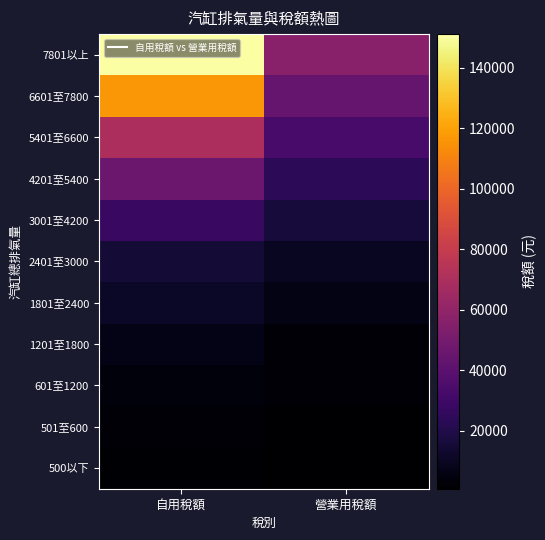

Reading right to left, extract all data points from this chart.

500以下: 營業用稅額=900	自用稅額=1620
501至600: 營業用稅額=1260	自用稅額=2160
601至1200: 營業用稅額=2160	自用稅額=4320
1201至1800: 營業用稅額=3060	自用稅額=7120
1801至2400: 營業用稅額=6480	自用稅額=11230
2401至3000: 營業用稅額=9900	自用稅額=15210
3001至4200: 營業用稅額=16380	自用稅額=28220
4201至5400: 營業用稅額=24300	自用稅額=46170
5401至6600: 營業用稅額=33660	自用稅額=69690
6601至7800: 營業用稅額=44460	自用稅額=117000
7801以上: 營業用稅額=56700	自用稅額=151200